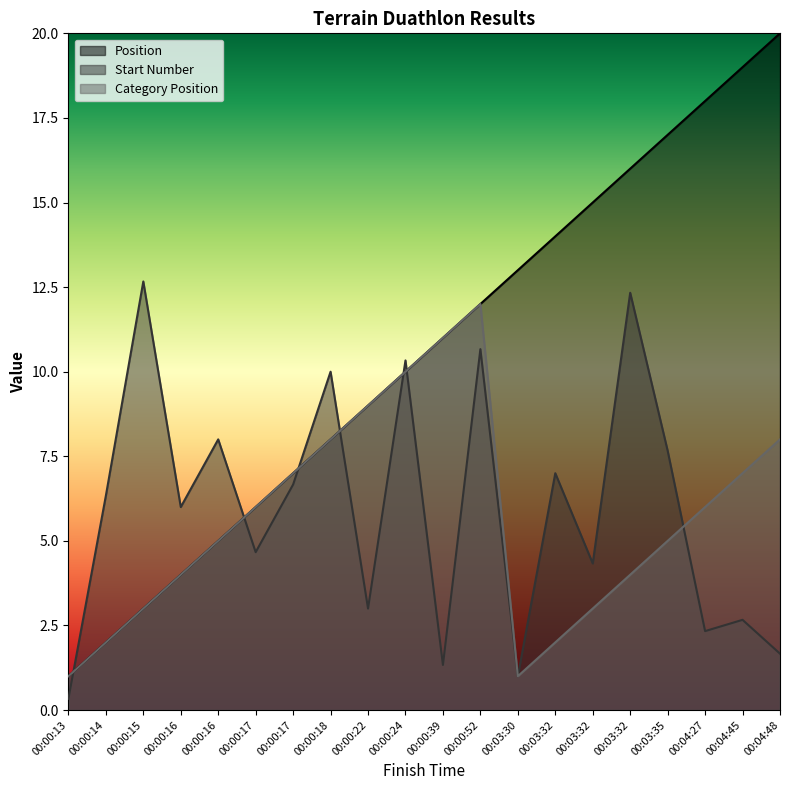

How many values in the Start Number series exceed 6?

10